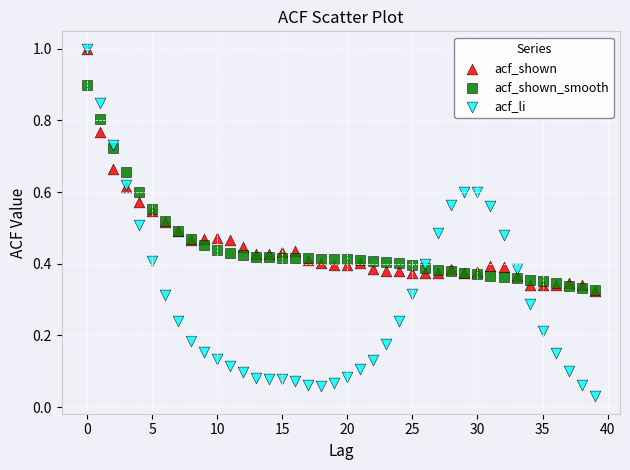

What are all the series names shown in the legend?

acf_shown, acf_shown_smooth, acf_li